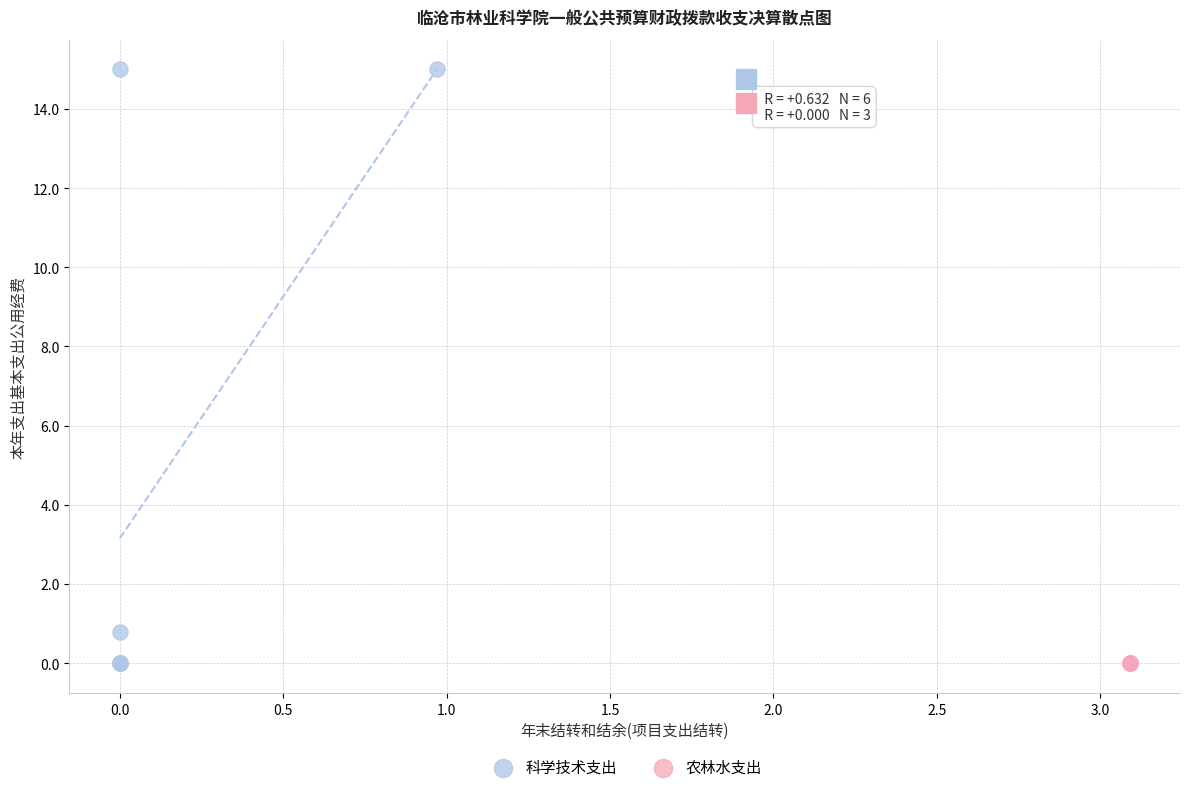

Which series reaches the maximum Y coordinate?

科学技术支出